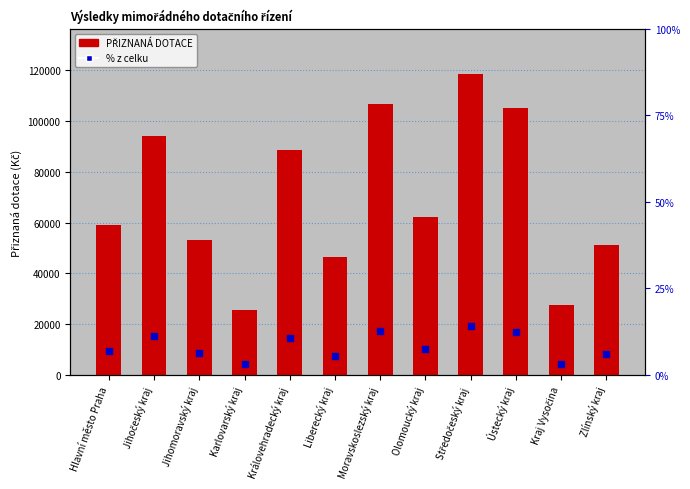

What is the total value across all series at Karlovarský kraj?

25580.1